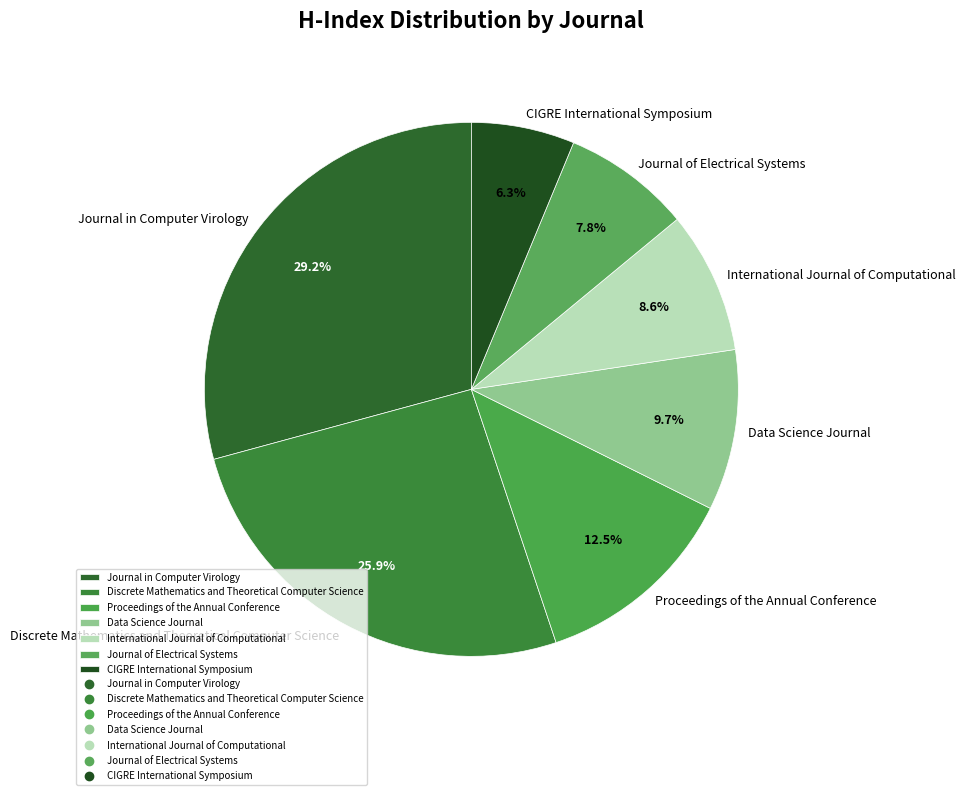

Count the number of slices in the pie.

7